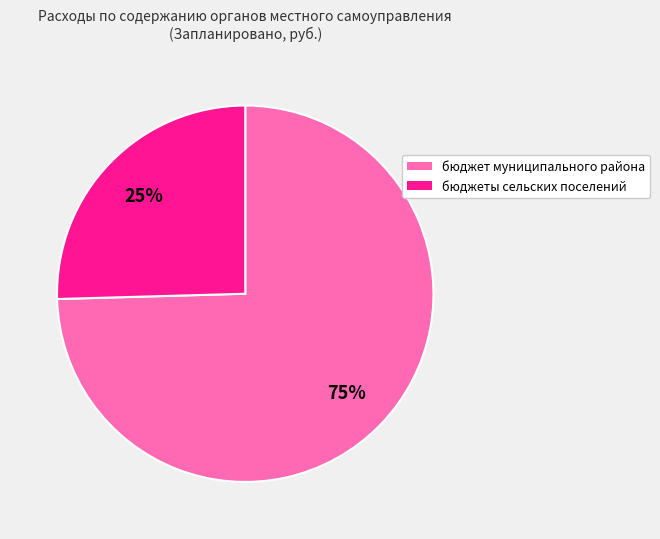

Do бюджеты сельских поселений and бюджет муниципального района together represent more than half of the pie?

Yes